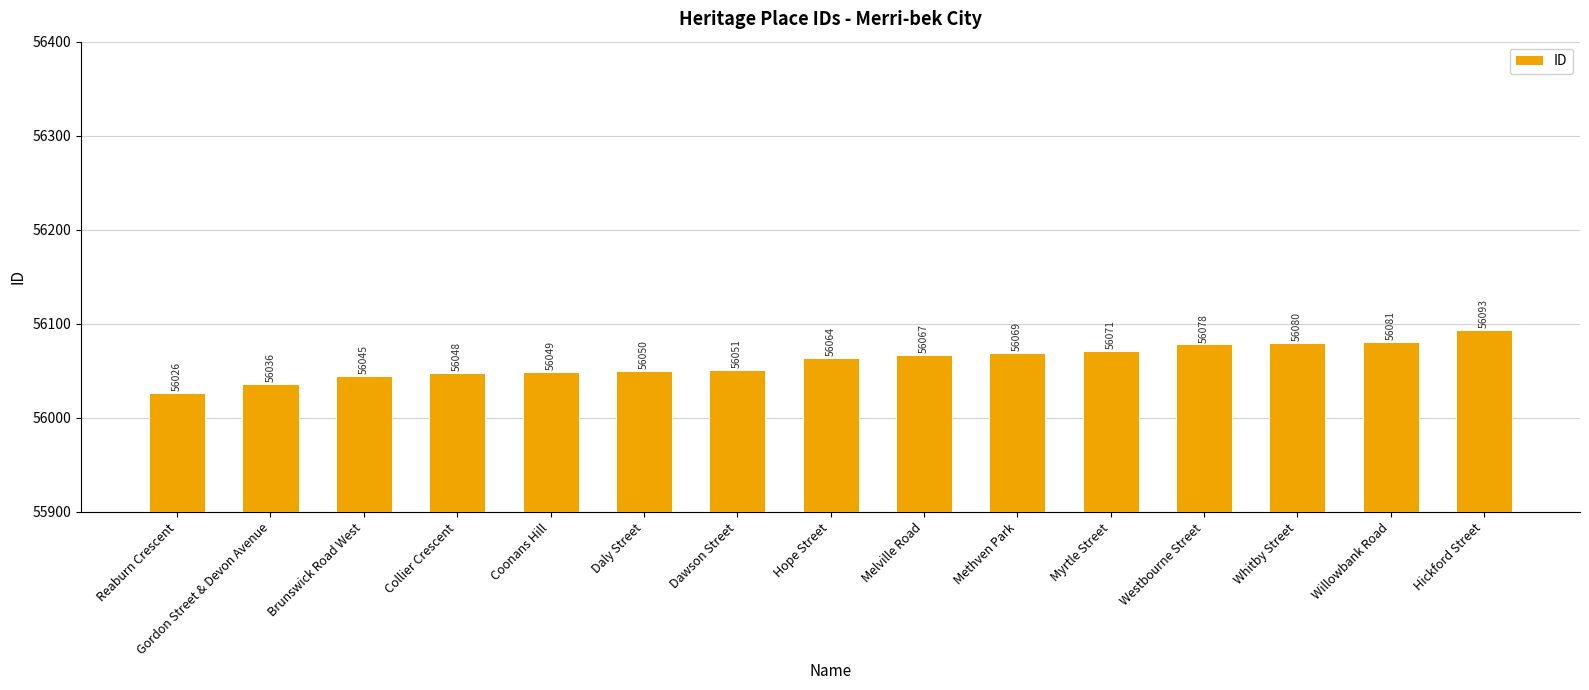

Which label corresponds to the largest value in the chart?

Hickford Street